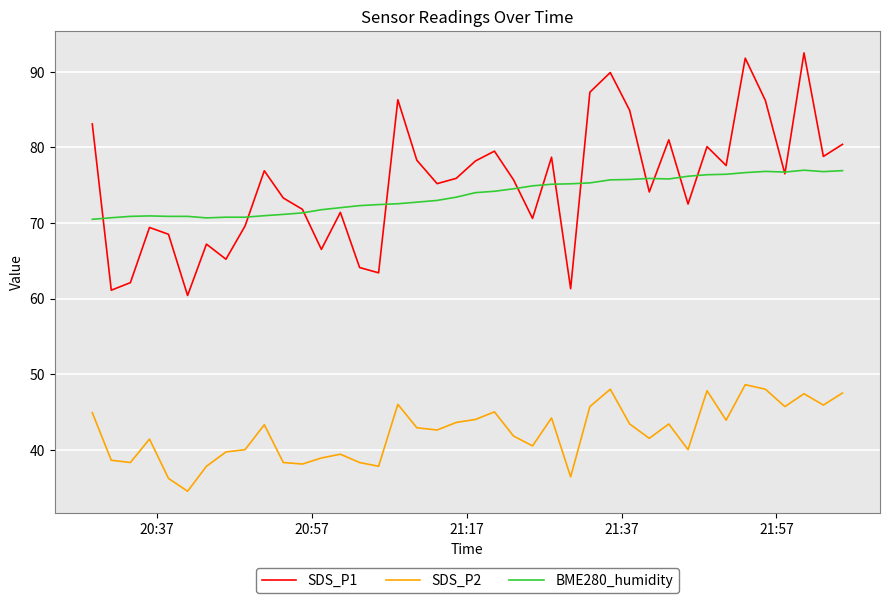

What is the maximum value for SDS_P1?

92.5